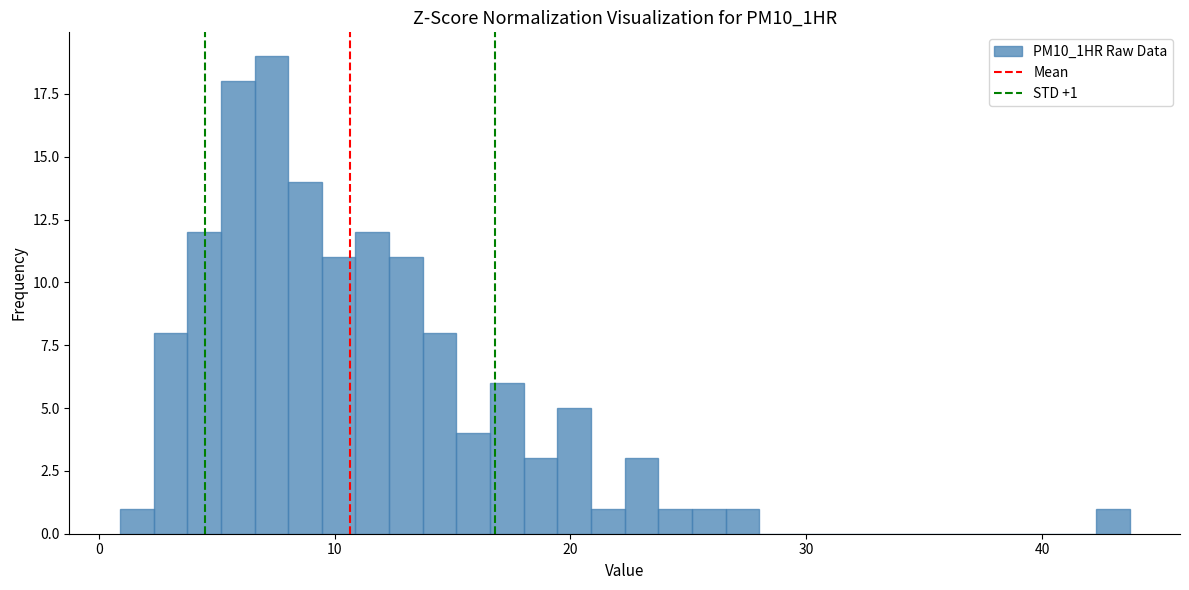

Read against the x-axis, roughly where is the centre of the tallest bar?

7